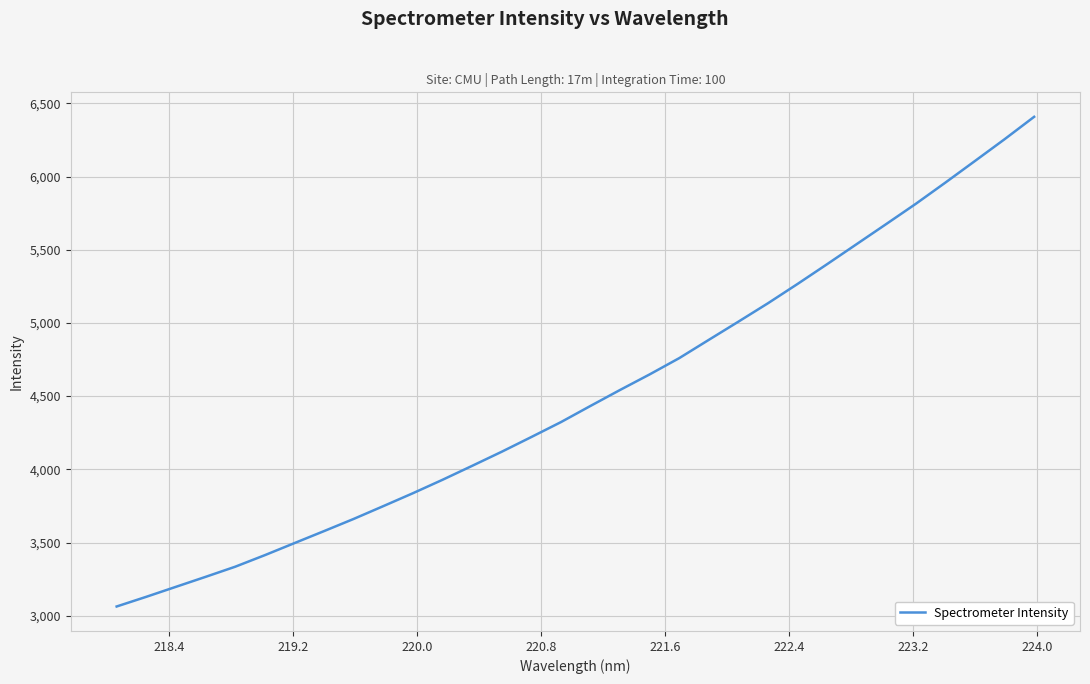

What is the greatest value displayed?

6408.1